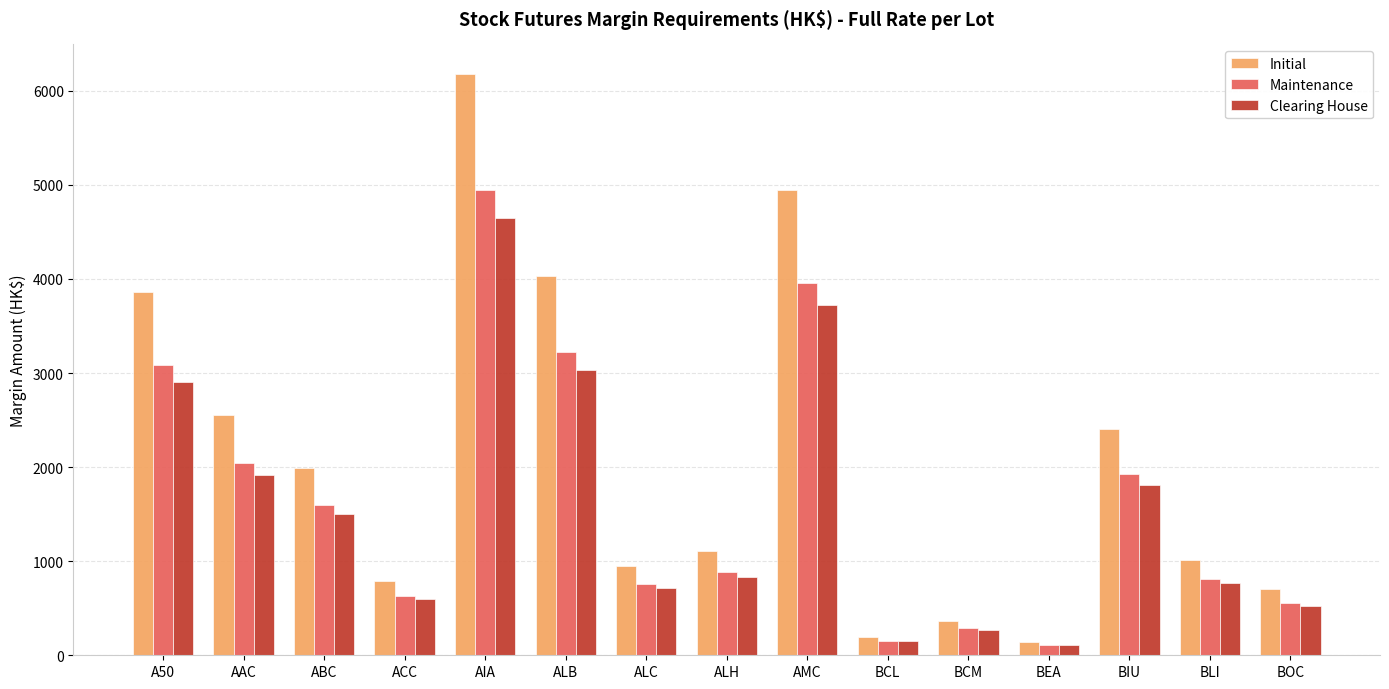

Which series has the largest total across all categories?

Initial